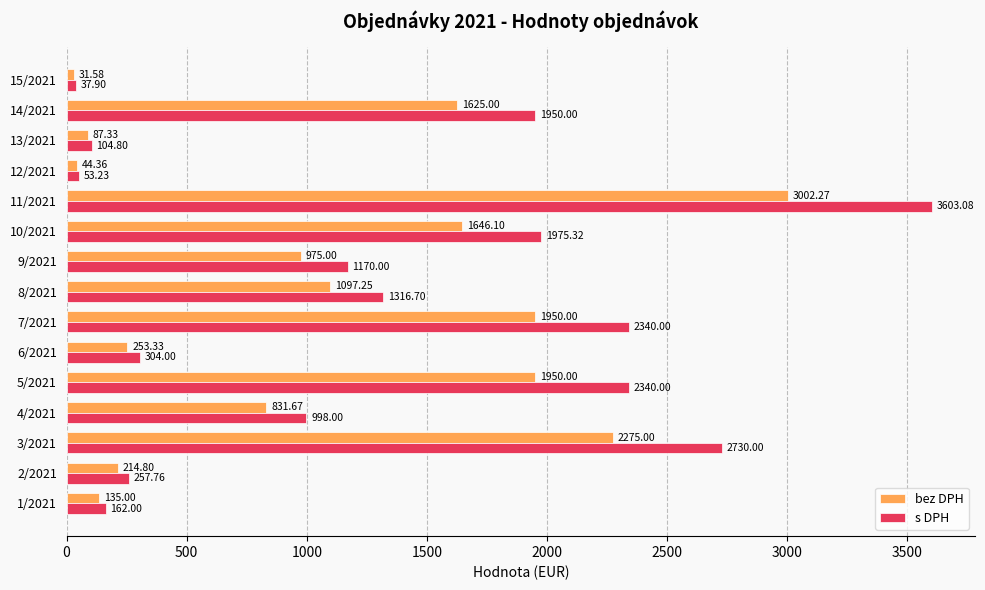

Which series has the widest spread of values?

s DPH